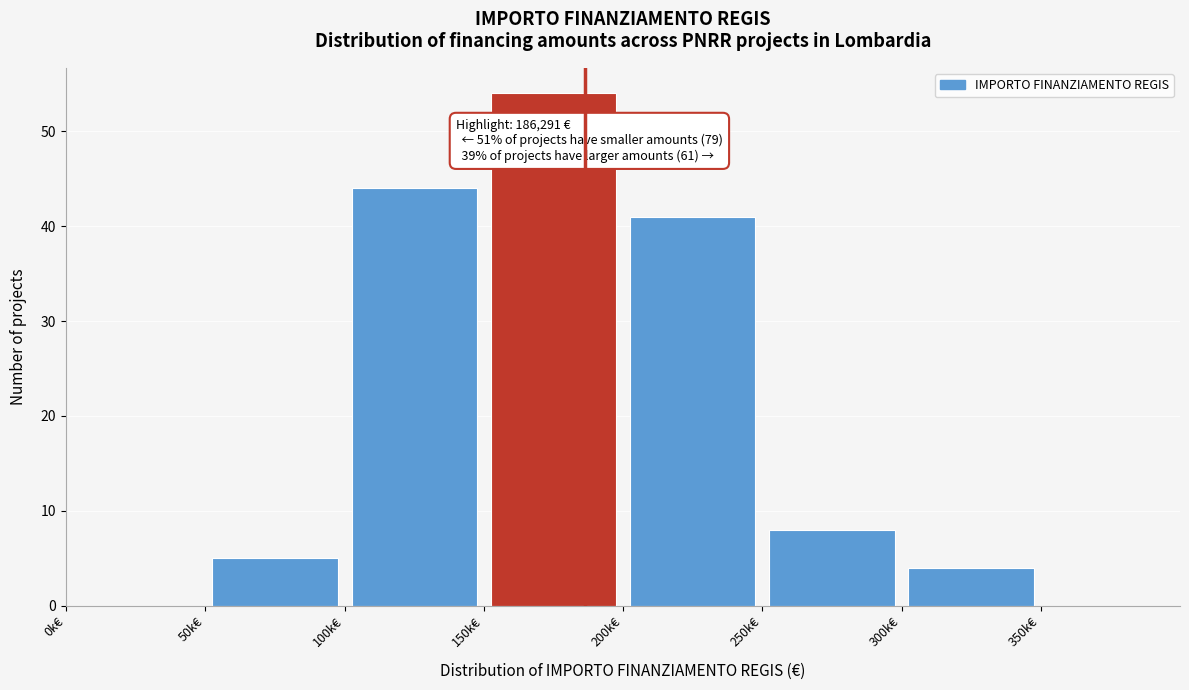

Over which range of the x-axis is the bar tallest?

150 to 200